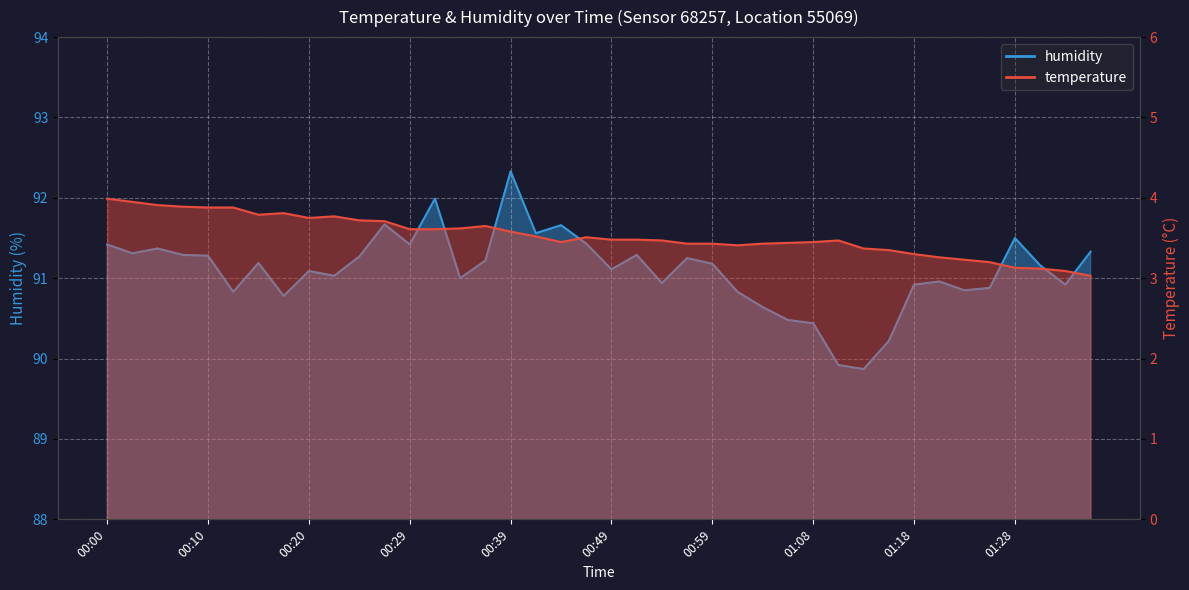

Where is the first local maximum for humidity?

00:05